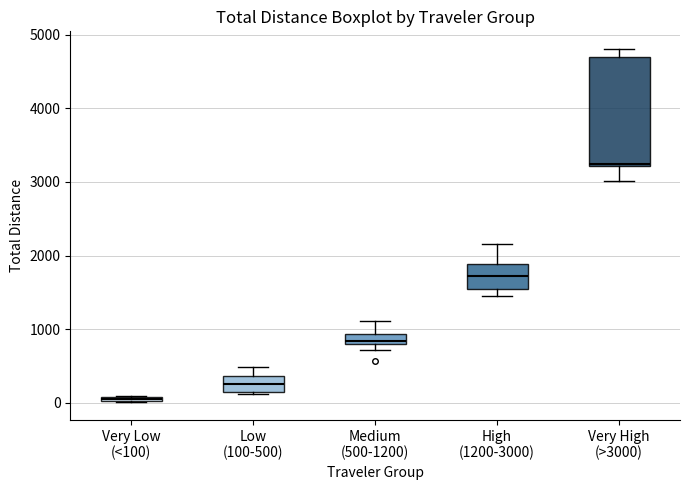

Which box's median line is the highest?

Very High (>3000)